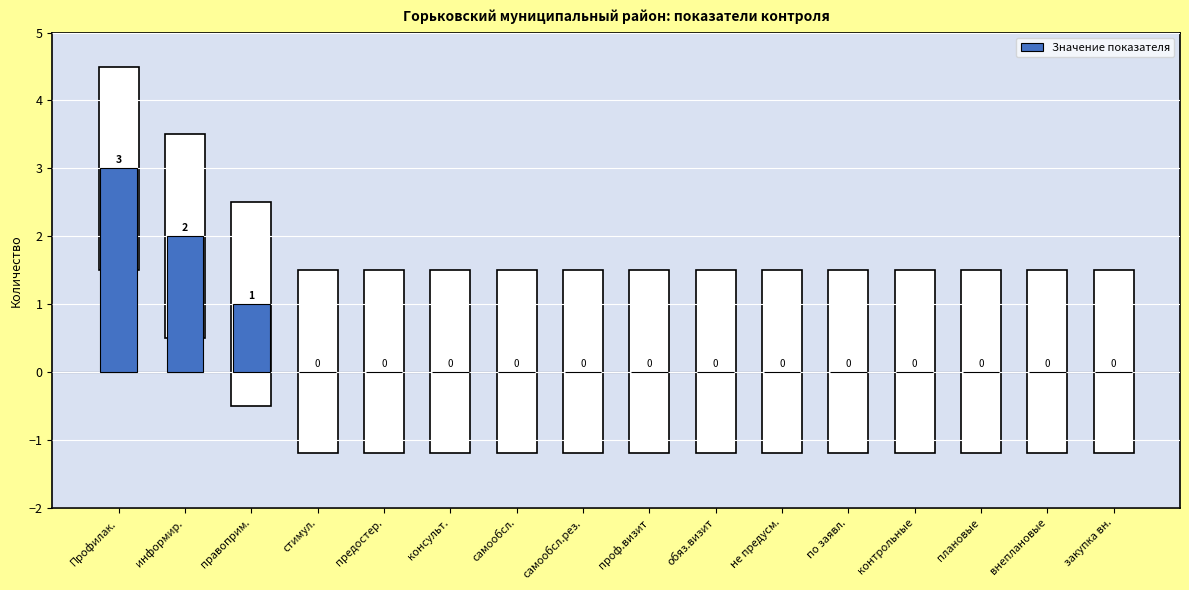

Reading left to right, what are all the values shown in this chart?

Профилак.=3	информир.=2	правоприм.=1	стимул.=0	предостер.=0	консульт.=0	самообсл.=0	самообсл.рез.=0	проф.визит=0	обяз.визит=0	не предусм.=0	по заявл.=0	контрольные=0	плановые=0	внеплановые=0	закупка вн.=0